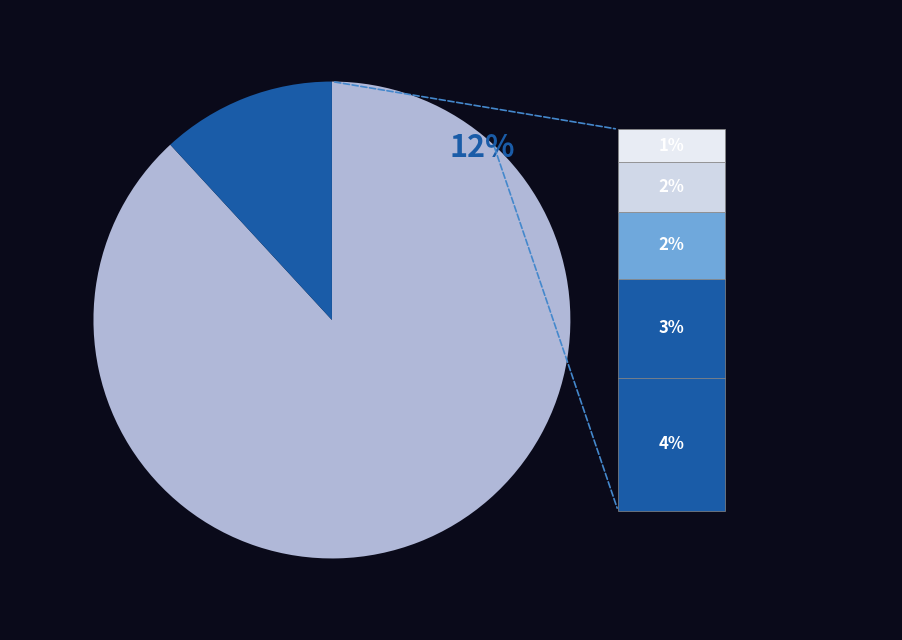

Does NN account for over 50% of the chart?

Yes